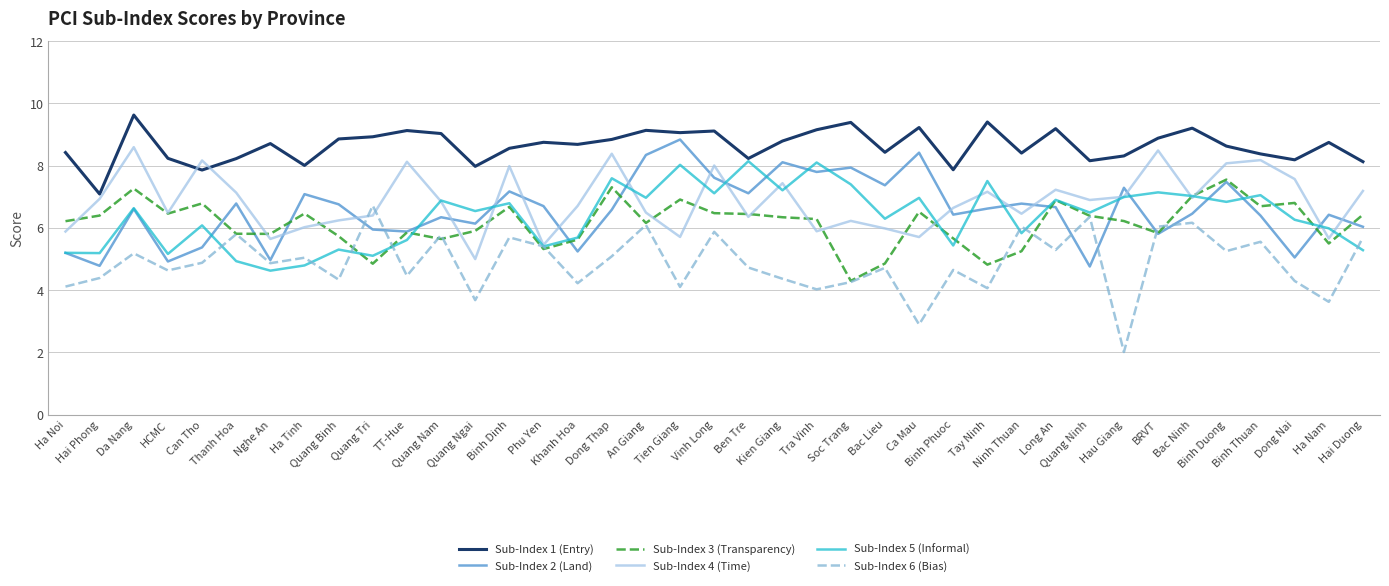

What is the minimum value shown in the chart?

2.0